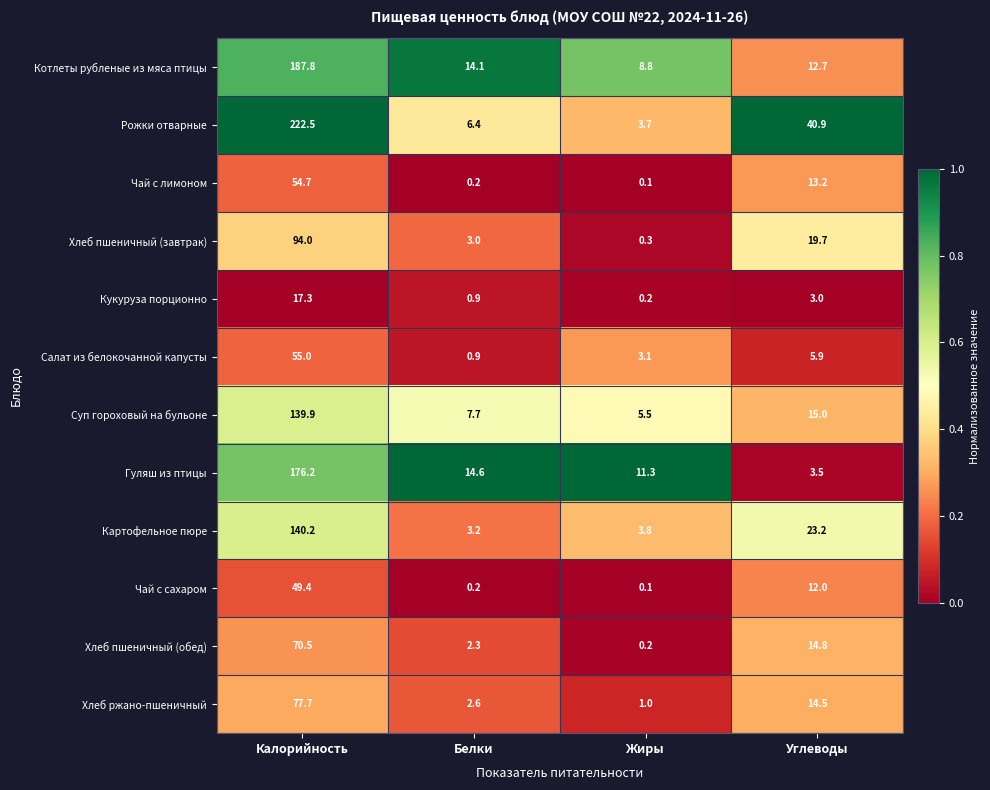

At Калорийность, list the series in order from largest to smallest.

Рожки отварные, Котлеты рубленые из мяса птицы, Гуляш из птицы, Картофельное пюре, Суп гороховый на бульоне, Хлеб пшеничный (завтрак), Хлеб ржано-пшеничный, Хлеб пшеничный (обед), Салат из белокочанной капусты, Чай с лимоном, Чай с сахаром, Кукуруза порционно